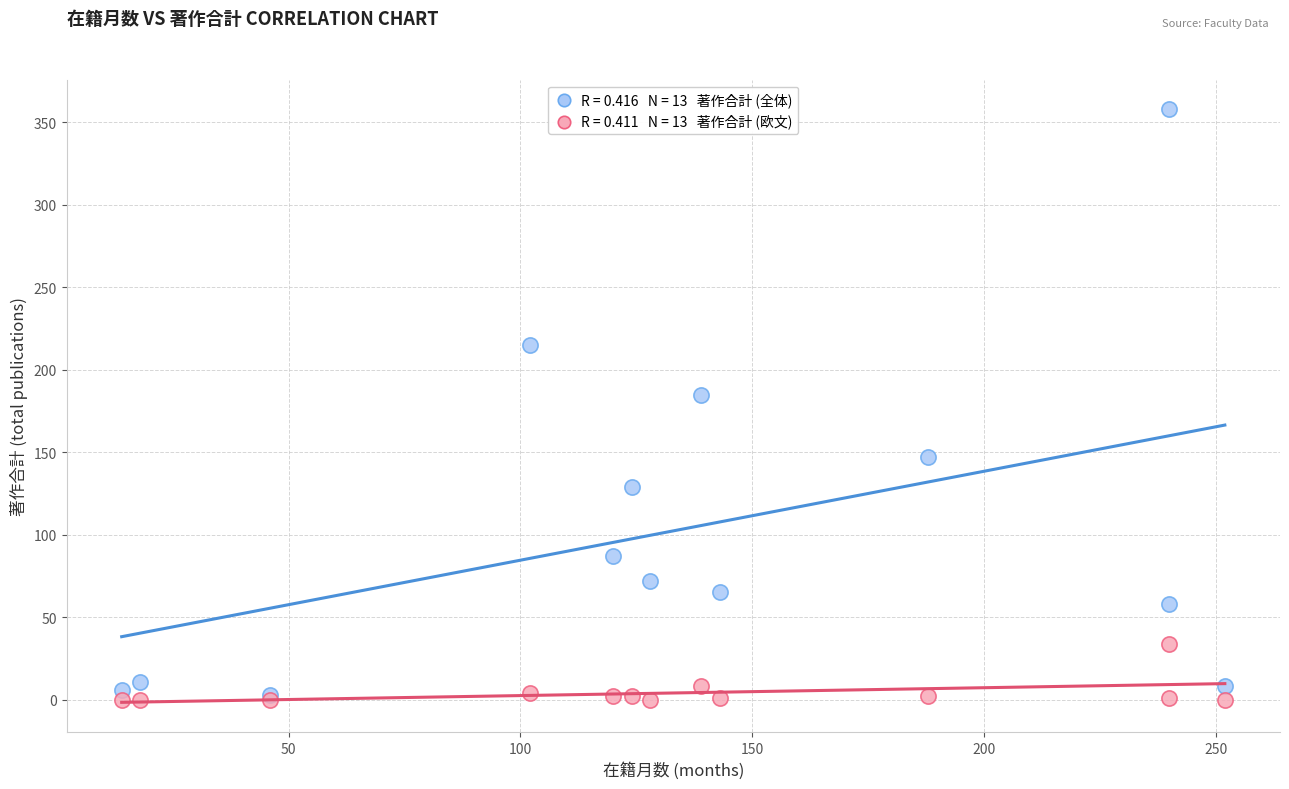

Across all series, what Y value is closest to 179?

185